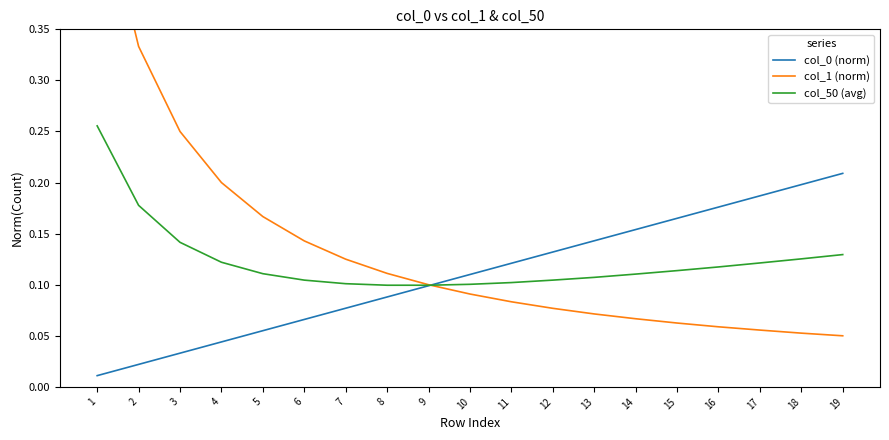

What is the spread (max minus min) of values at 14?

0.1